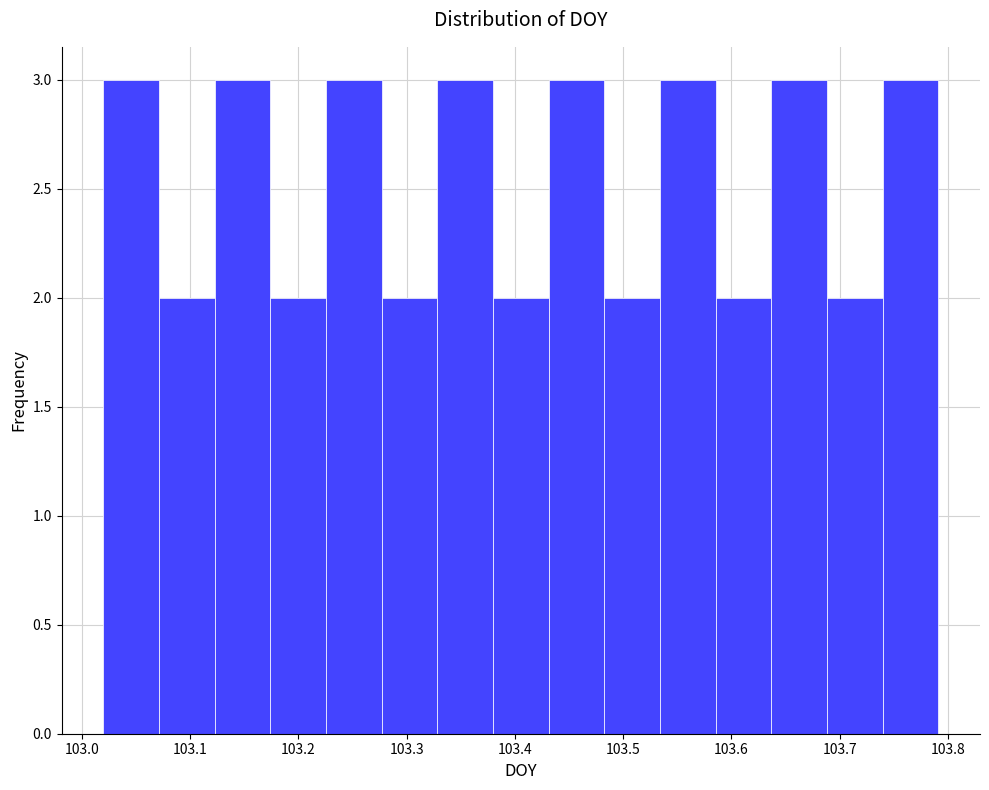

Reading left to right, list every bar in this chart as the range it spans on the x-axis followed by its height. Neither the bar edges nor the heights are printed on the chart, so give them approximately, as read against the axes.

103.02 to 103.07: 3
103.07 to 103.12: 2
103.12 to 103.17: 3
103.17 to 103.23: 2
103.23 to 103.28: 3
103.28 to 103.33: 2
103.33 to 103.38: 3
103.38 to 103.43: 2
103.43 to 103.48: 3
103.48 to 103.53: 2
103.53 to 103.59: 3
103.59 to 103.64: 2
103.64 to 103.69: 3
103.69 to 103.74: 2
103.74 to 103.79: 3